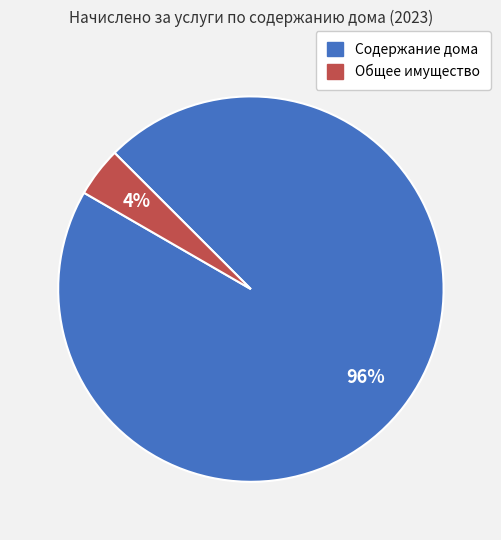

How many slices are in this pie chart?

2